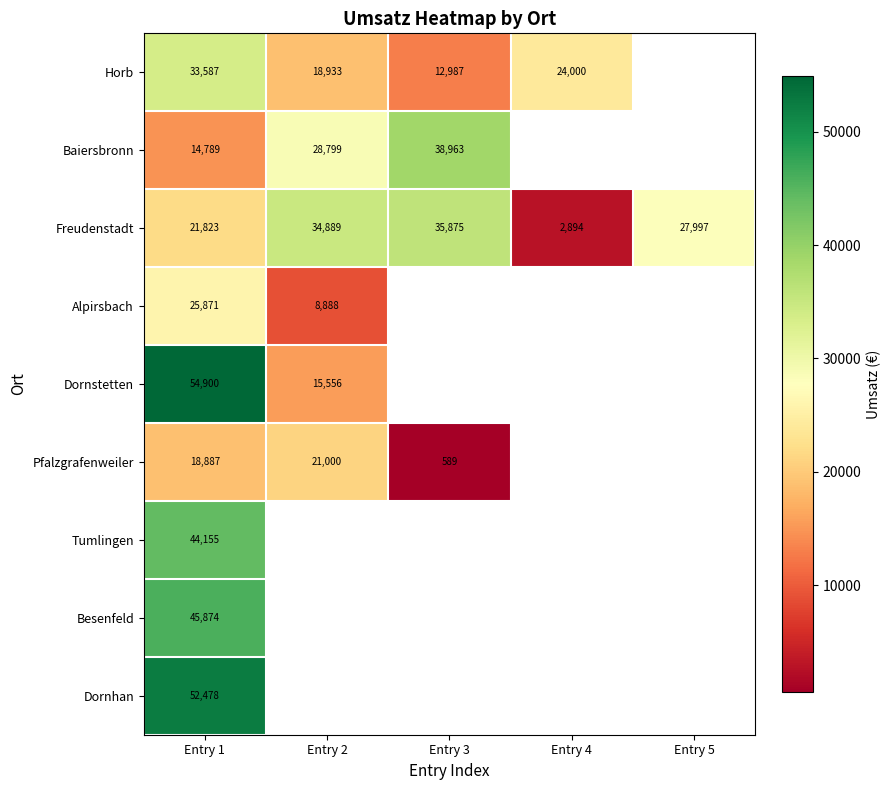

At which category is the sum across all series the highest?

Entry 1